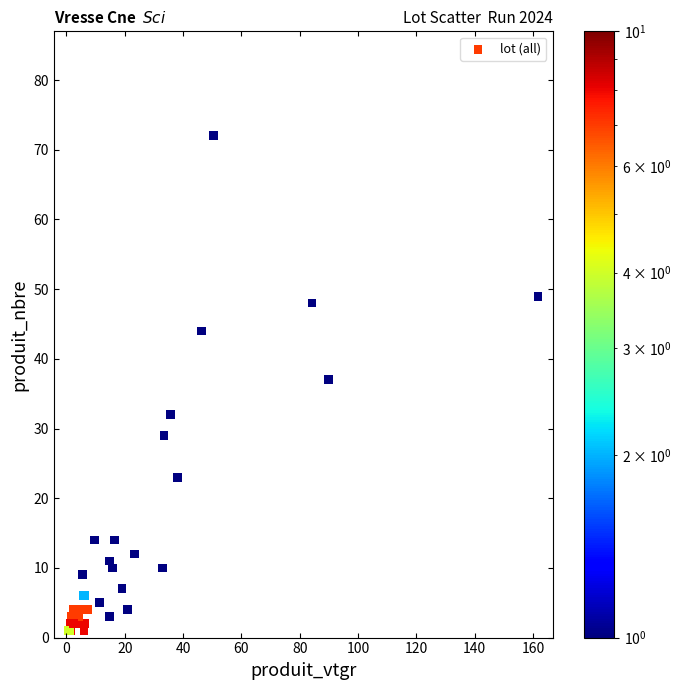

What Y value in the scatter plot is closest to 36?

37